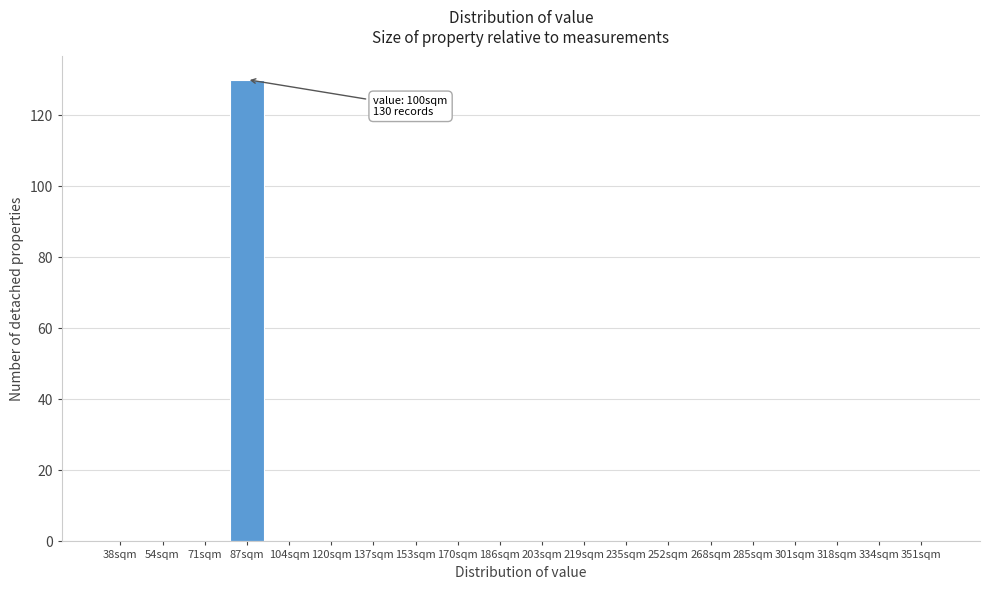

Reading left to right, list all the values displayed in this chart.

38sqm=0	54sqm=0	71sqm=0	87sqm=130	104sqm=0	120sqm=0	137sqm=0	153sqm=0	170sqm=0	186sqm=0	203sqm=0	219sqm=0	235sqm=0	252sqm=0	268sqm=0	285sqm=0	301sqm=0	318sqm=0	334sqm=0	351sqm=0